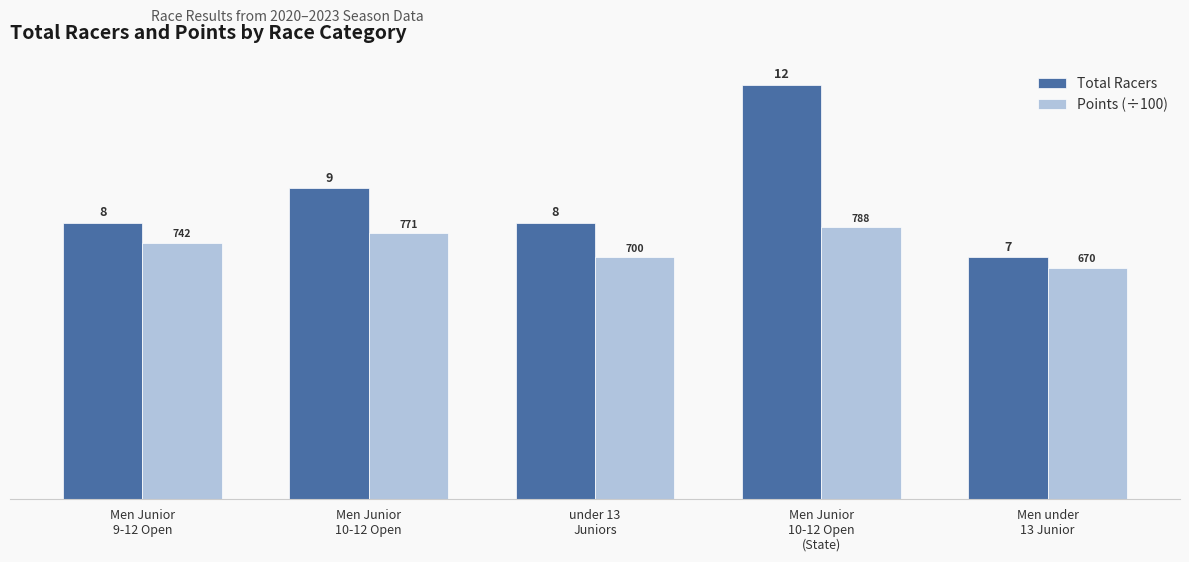

What is the lowest value of the Total Racers series?

7.0